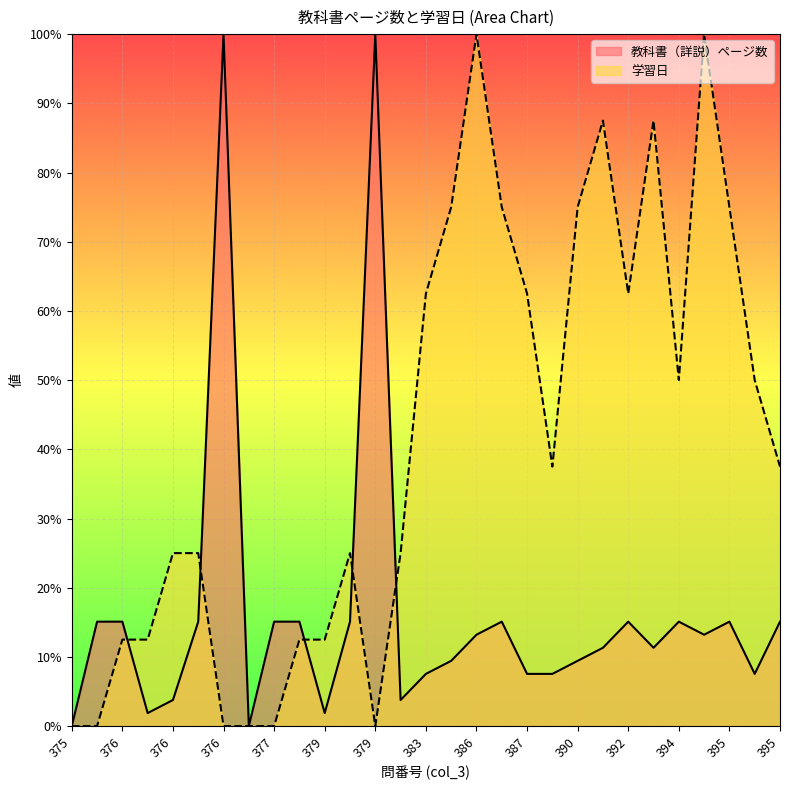

How many lines are shown in the chart?

2